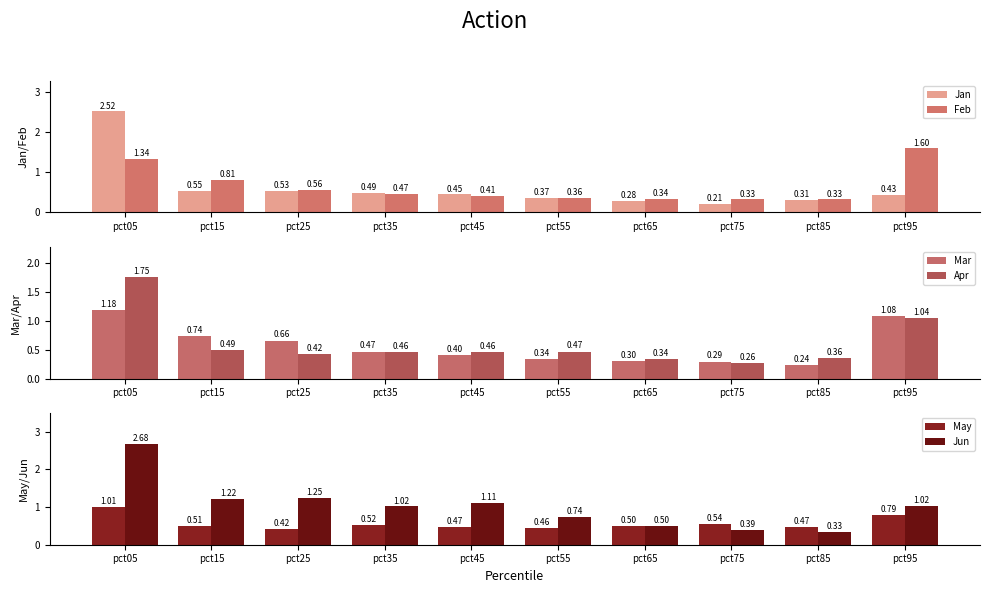

What is the value of the Feb bar at the 8th from the left?

0.3